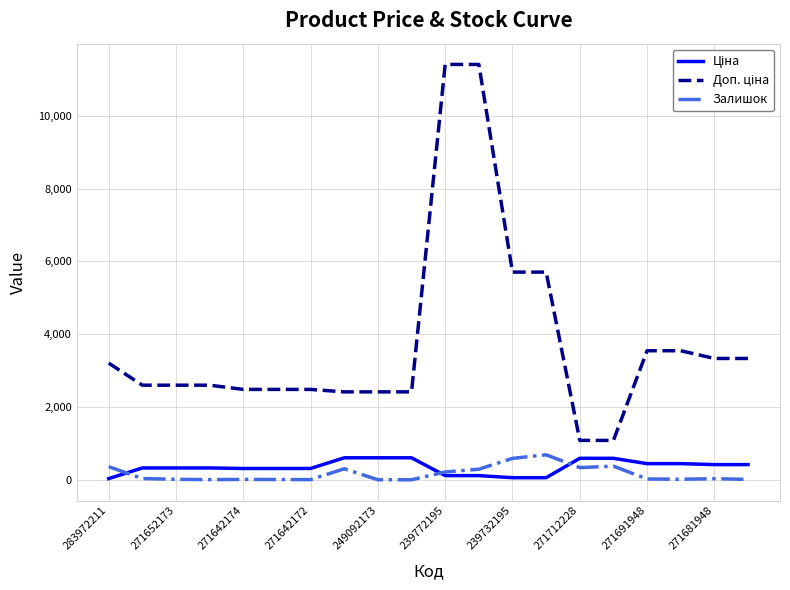

What is the greatest value displayed?

11410.0